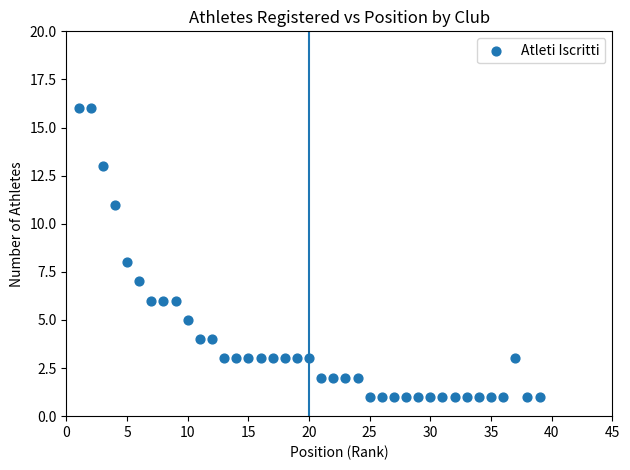

What is the range of X values (max minus min)?

38